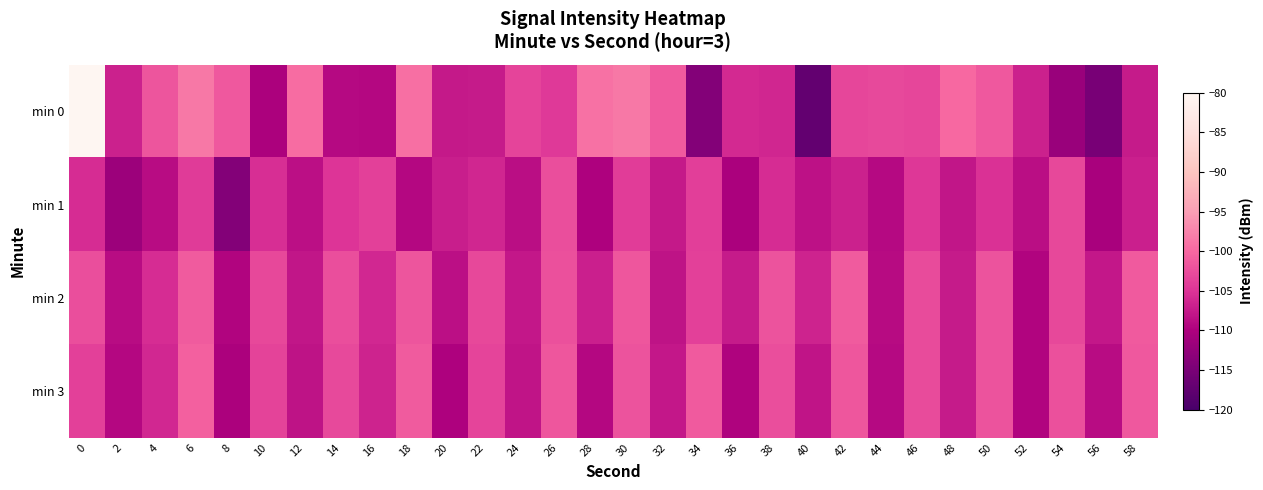

Rank the series at 50 from lowest to highest value.

min 1, min 3, min 2, min 0